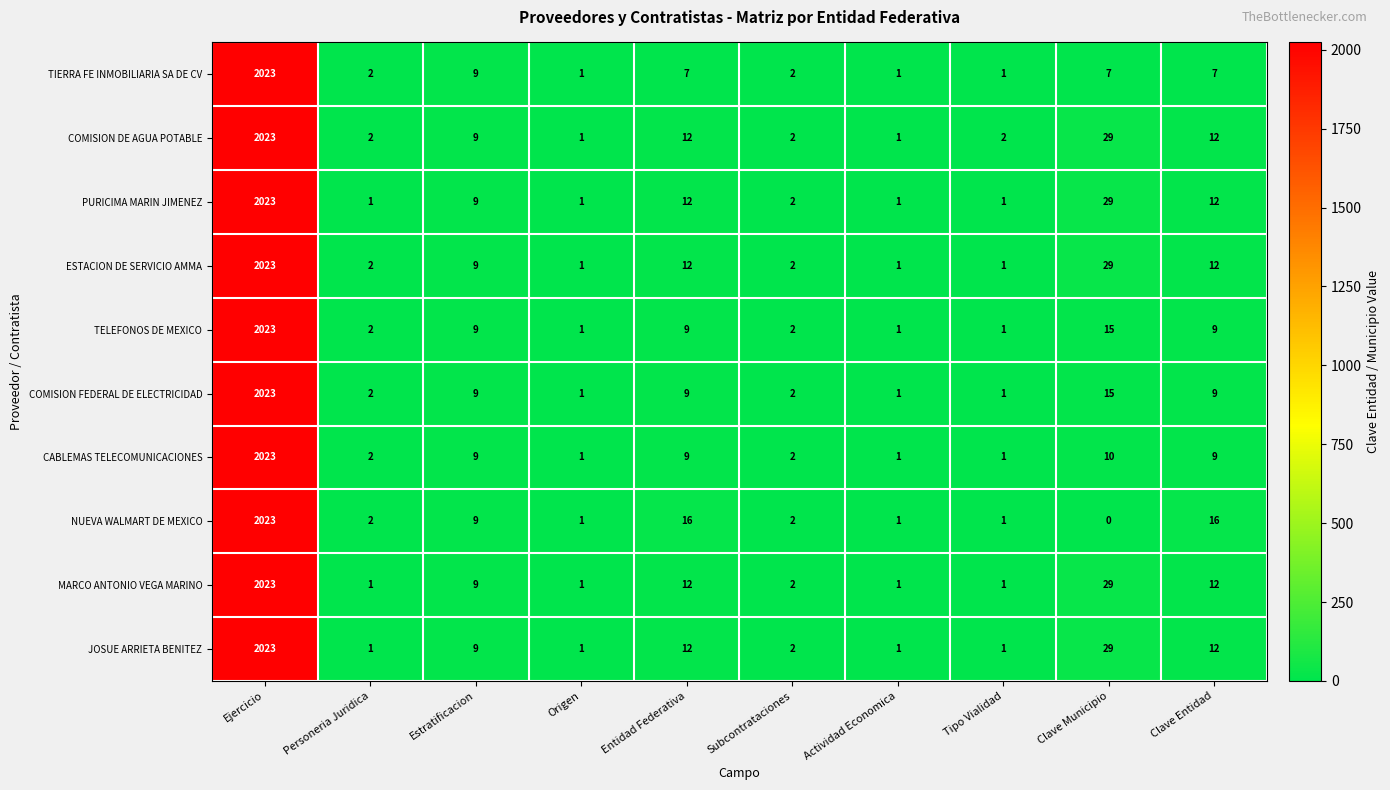

At which label does NUEVA WALMART DE MEXICO first exceed 2?

Ejercicio